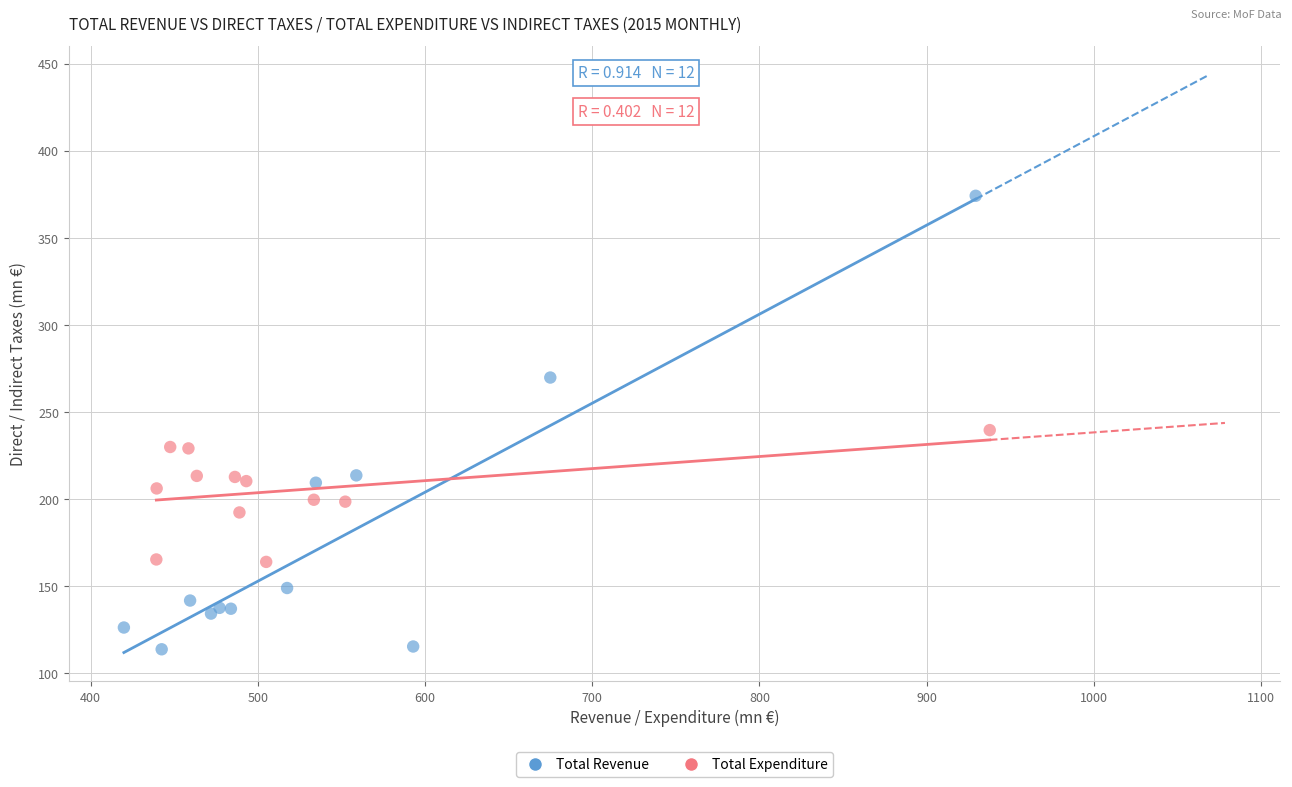

What are all the series names shown in the legend?

Total Revenue, Total Expenditure